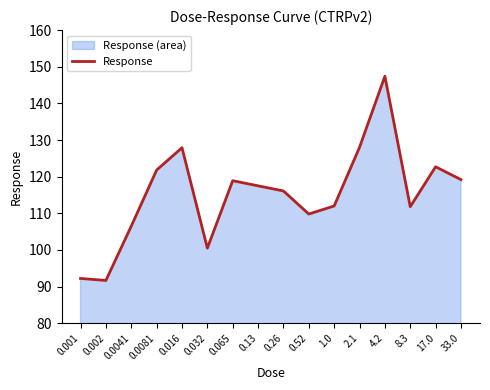

Reading left to right, transcribe all the data shown in this chart.

0.001=92.2	0.002=91.7	0.0041=106.5	0.0081=121.8	0.016=127.9	0.032=100.5	0.065=118.9	0.13=117.5	0.26=116.1	0.52=109.8	1.0=112.0	2.1=128.0	4.2=147.4	8.3=111.8	17.0=122.7	33.0=119.2